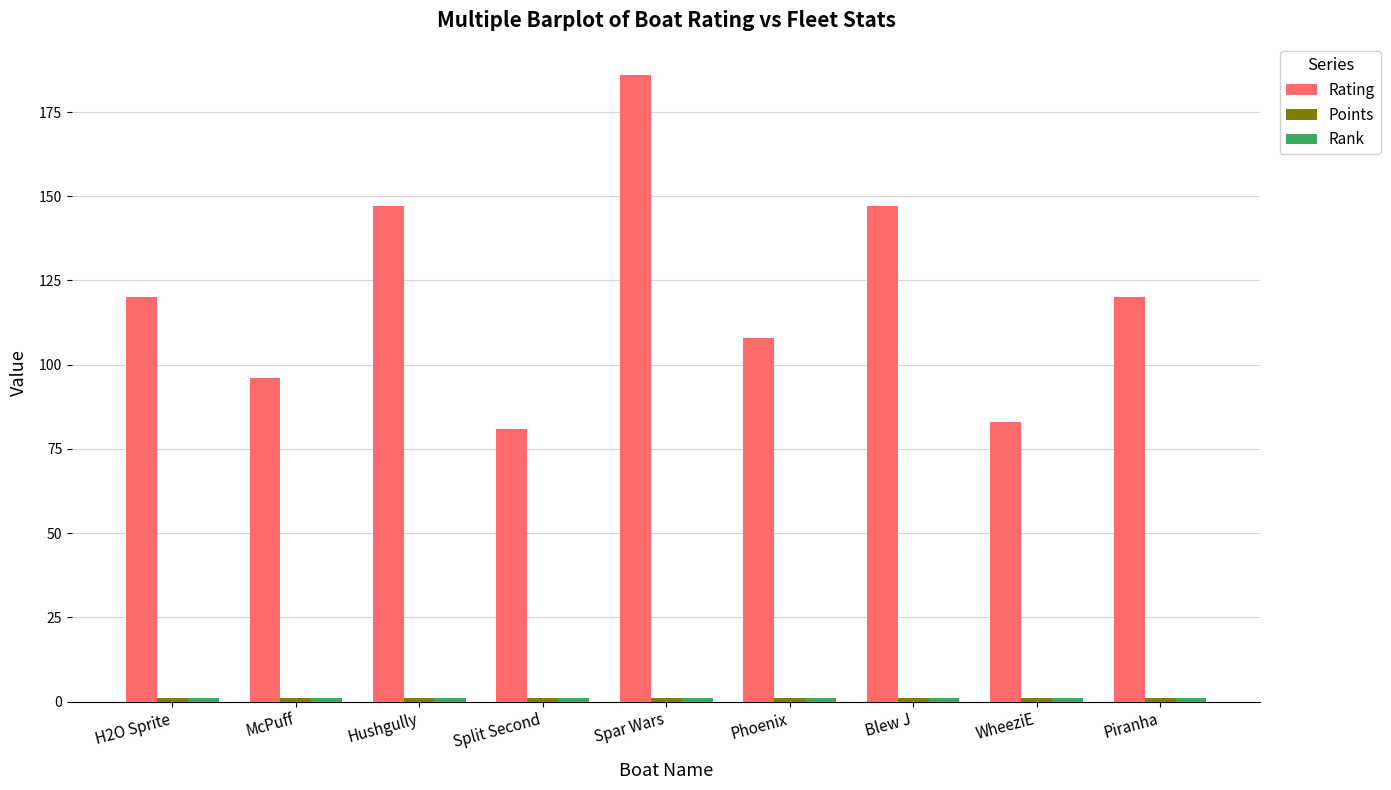

At which category is the sum across all series the highest?

Spar Wars